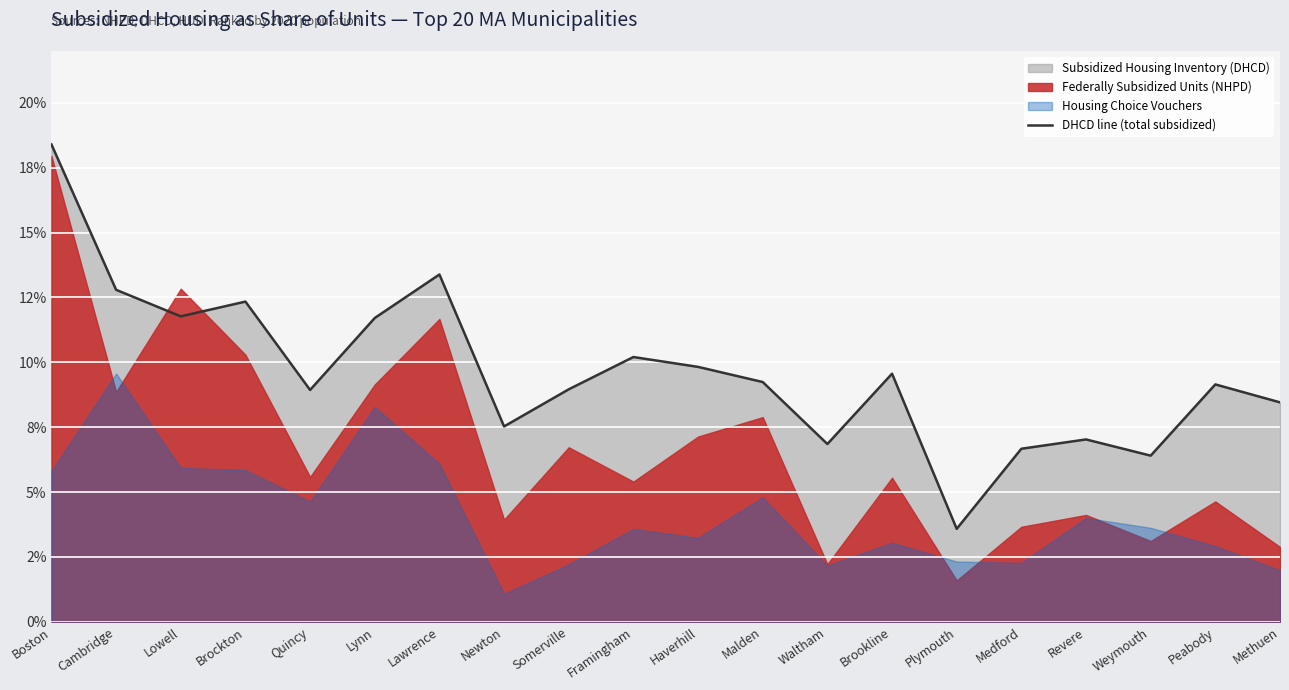

Where is the first local maximum?

Brockton